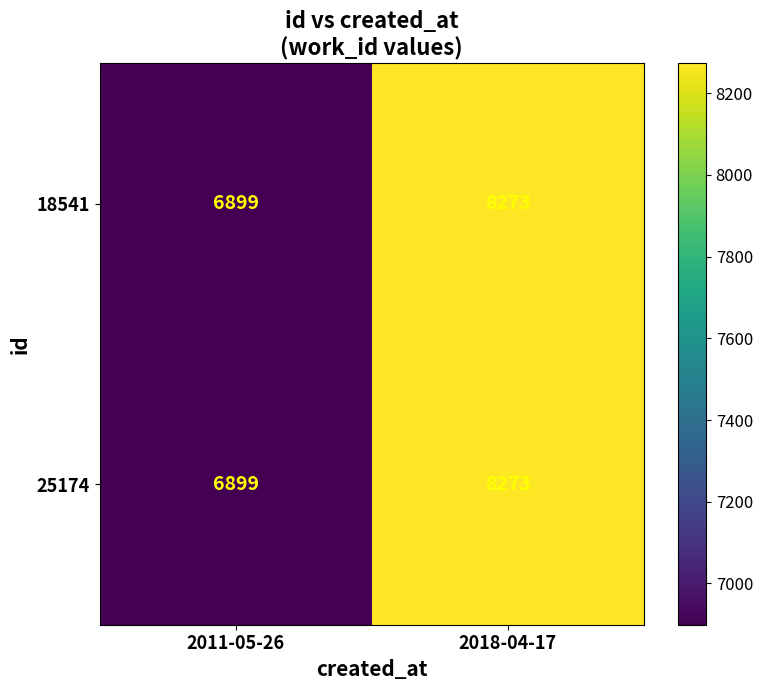

At which label does 18541 reach its peak?

2018-04-17